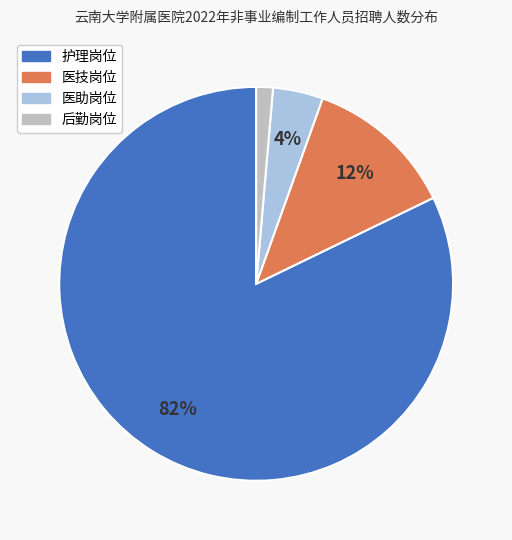

Between 医技岗位 and 后勤岗位, which is larger?

医技岗位